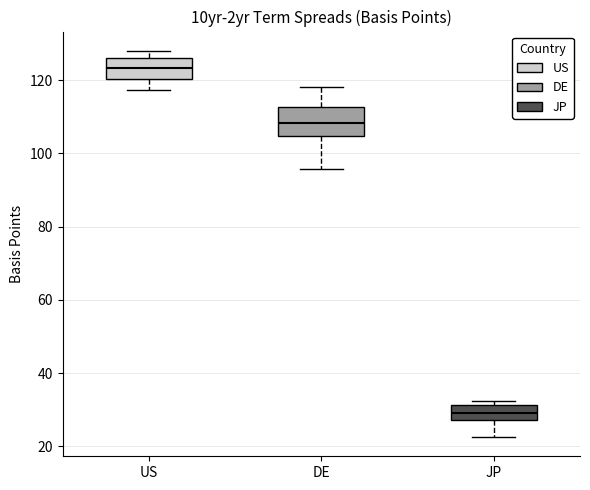

Where is the lower edge of the box for JP on the y-axis? The values are not printed on the chart, so give them approximately, as read against the axis.

28